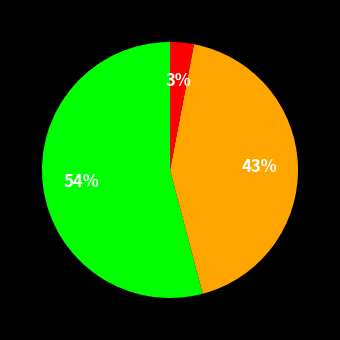

To the nearest percent, what is the difference between the largest and smallest slice percentages?

51%